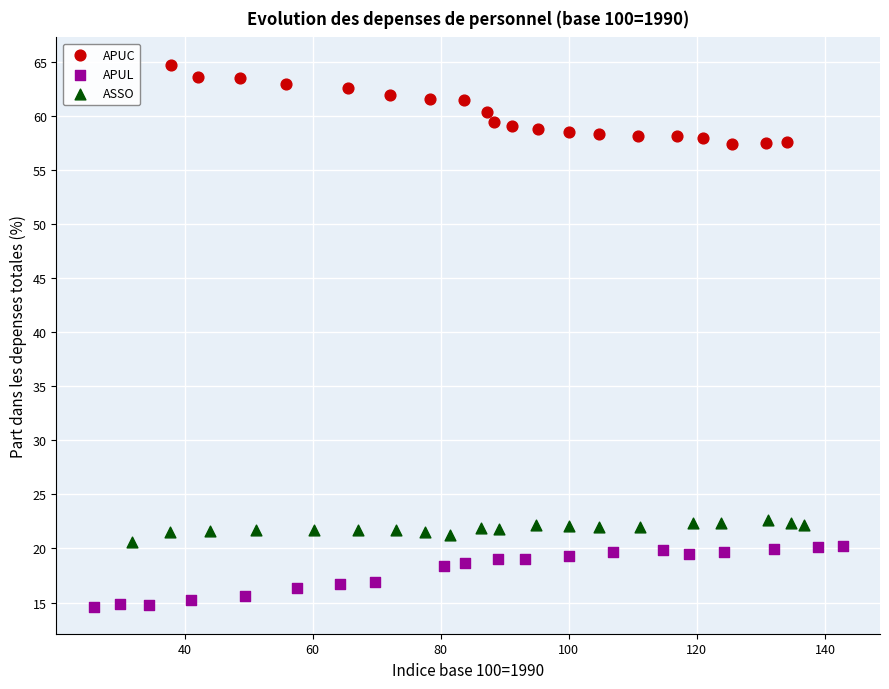

Which series reaches the maximum Y coordinate?

APUC